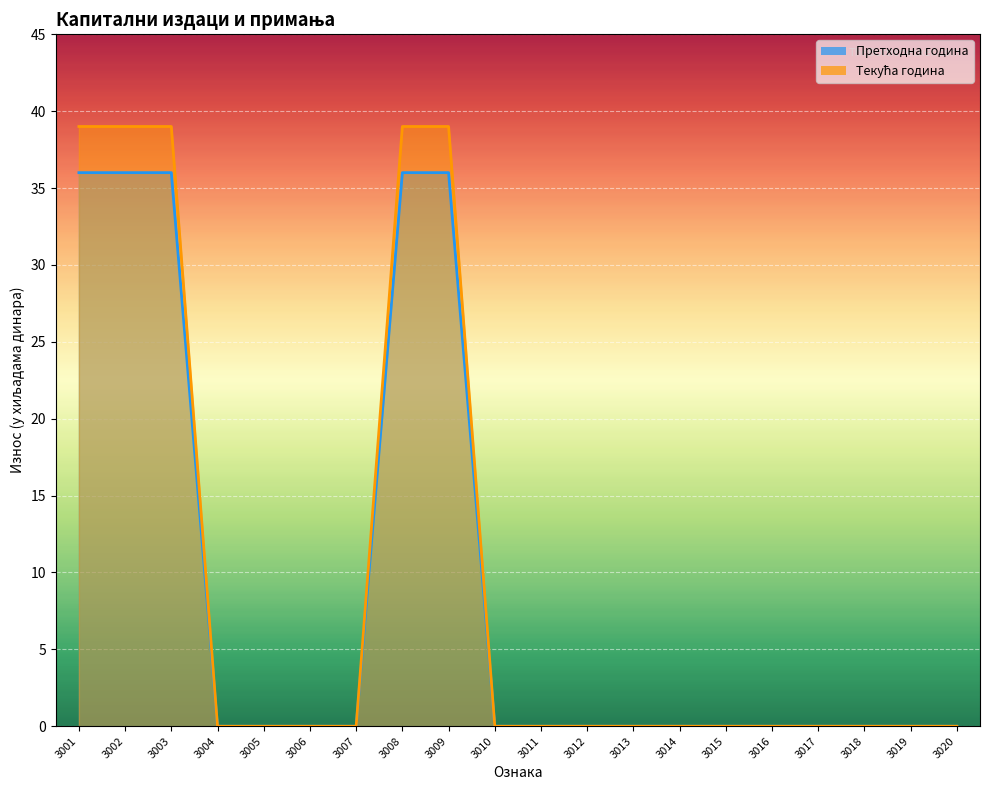

What is the difference between the highest and lowest values at 3008?

3